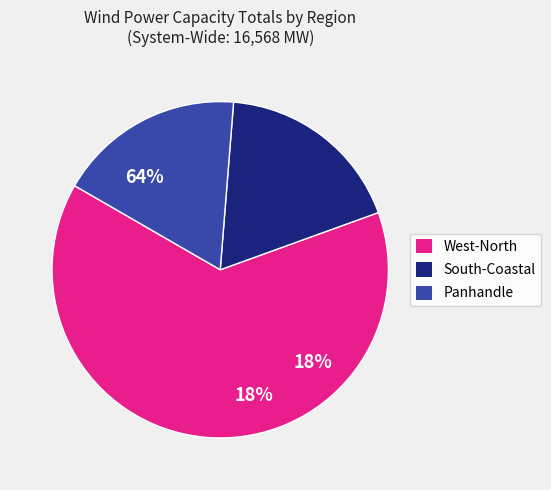

What is the change in value from West-North to South-Coastal?

-7563